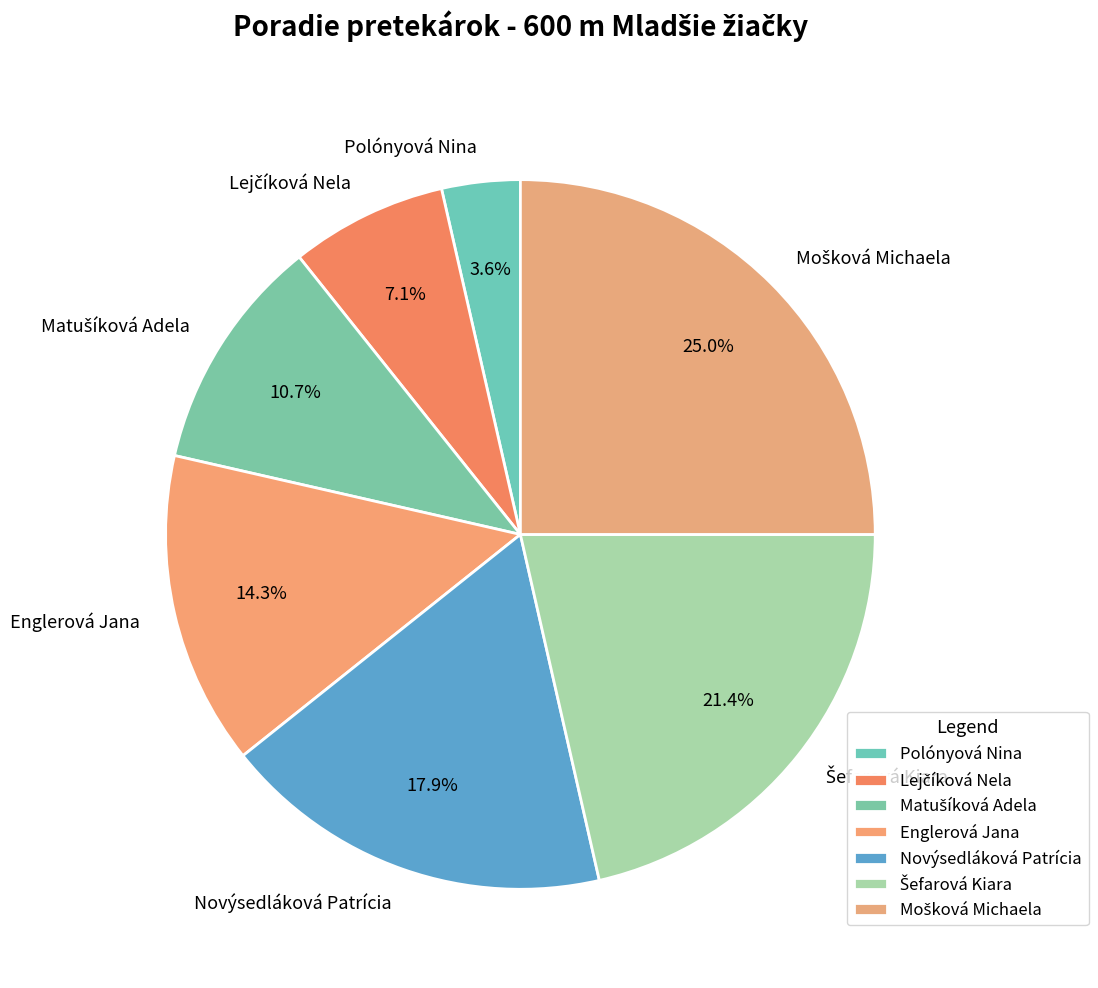

True or false: Novýsedláková Patrícia accounts for 18% of the total.

True